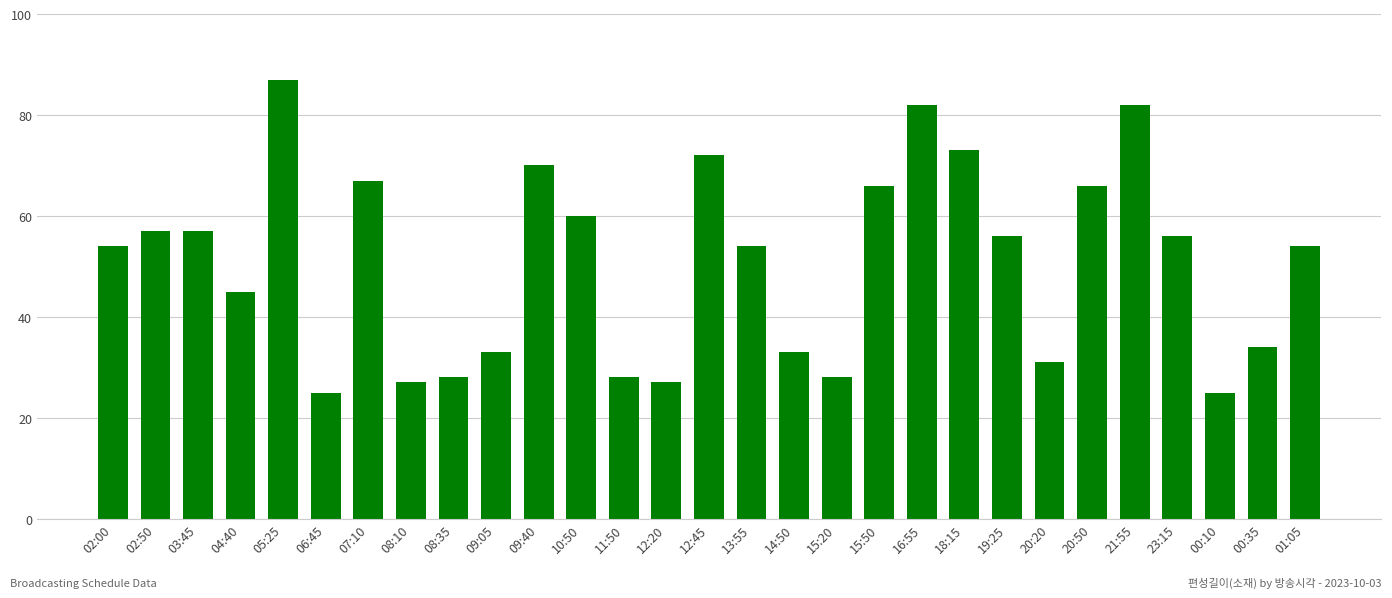

What is the difference between the maximum and minimum values?

62